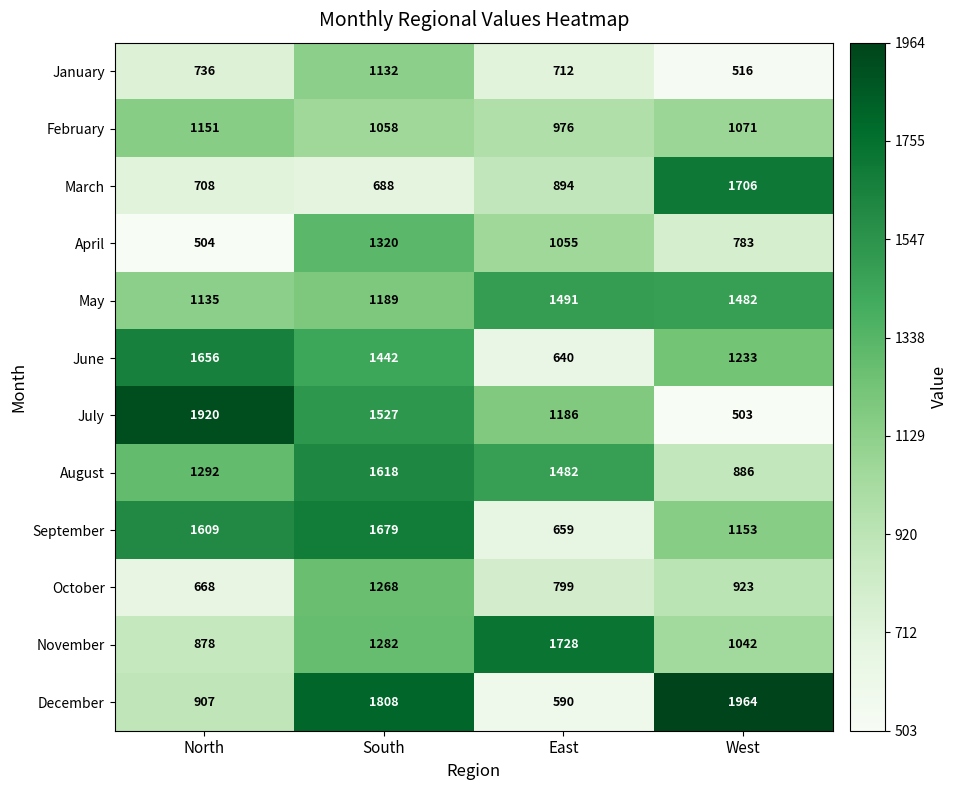

Which series has the largest range (max minus min)?

July